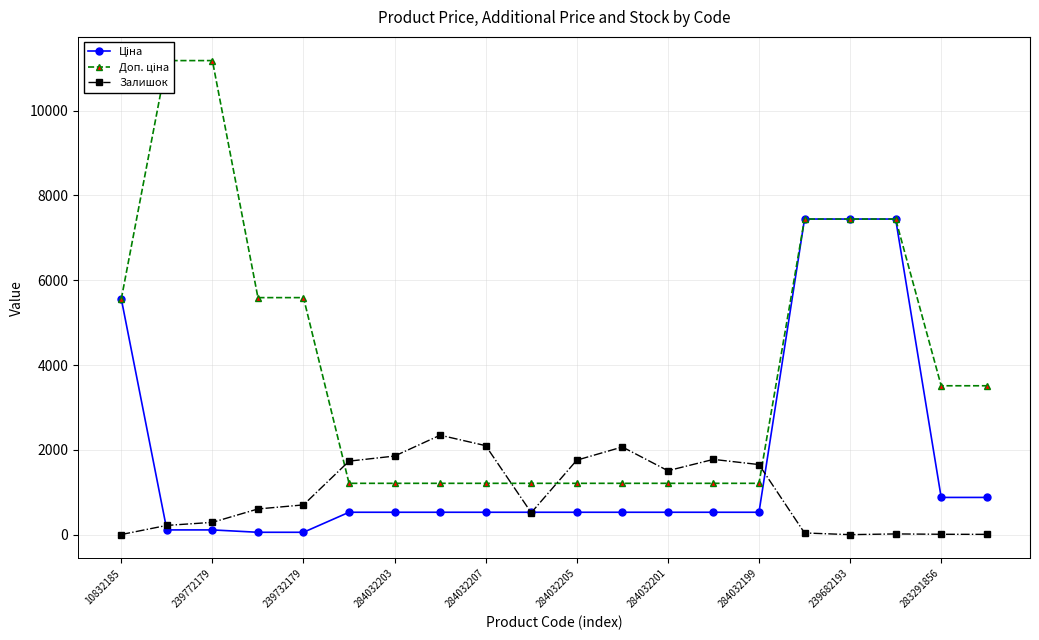

True or false: Залишок has more than 2 interior local peaks.

True